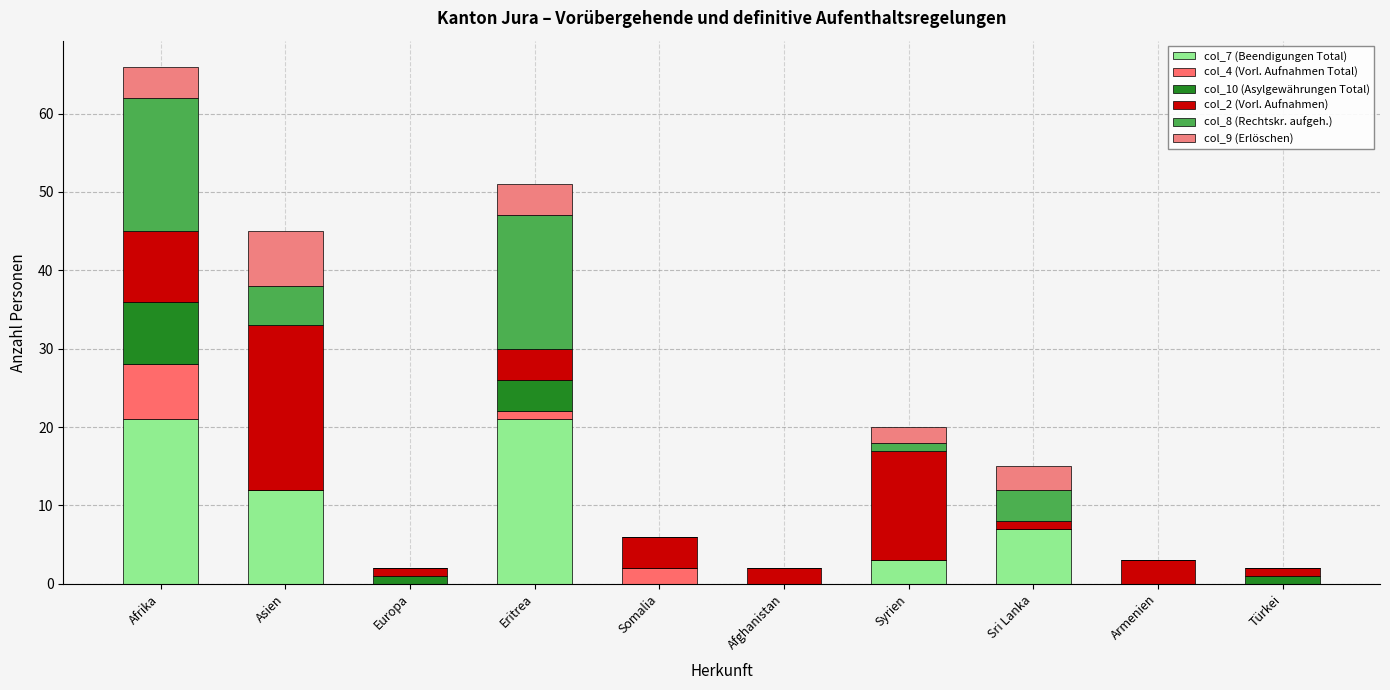

Count the number of categories in the chart.

10